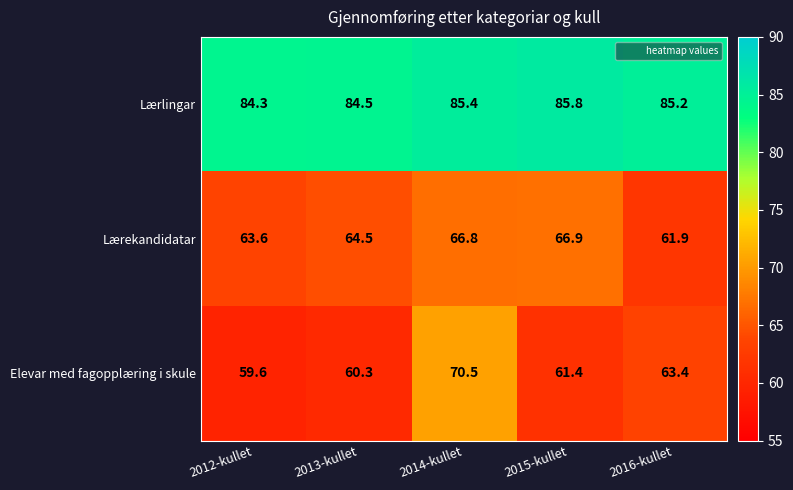

Count the number of categories in the chart.

5